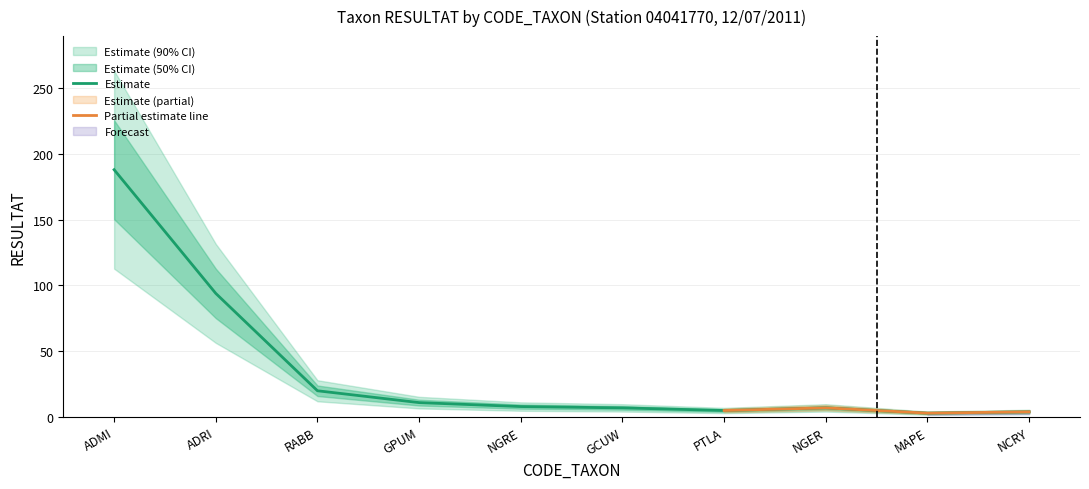

Is it true that Estimate equals 188 at ADMI?

True